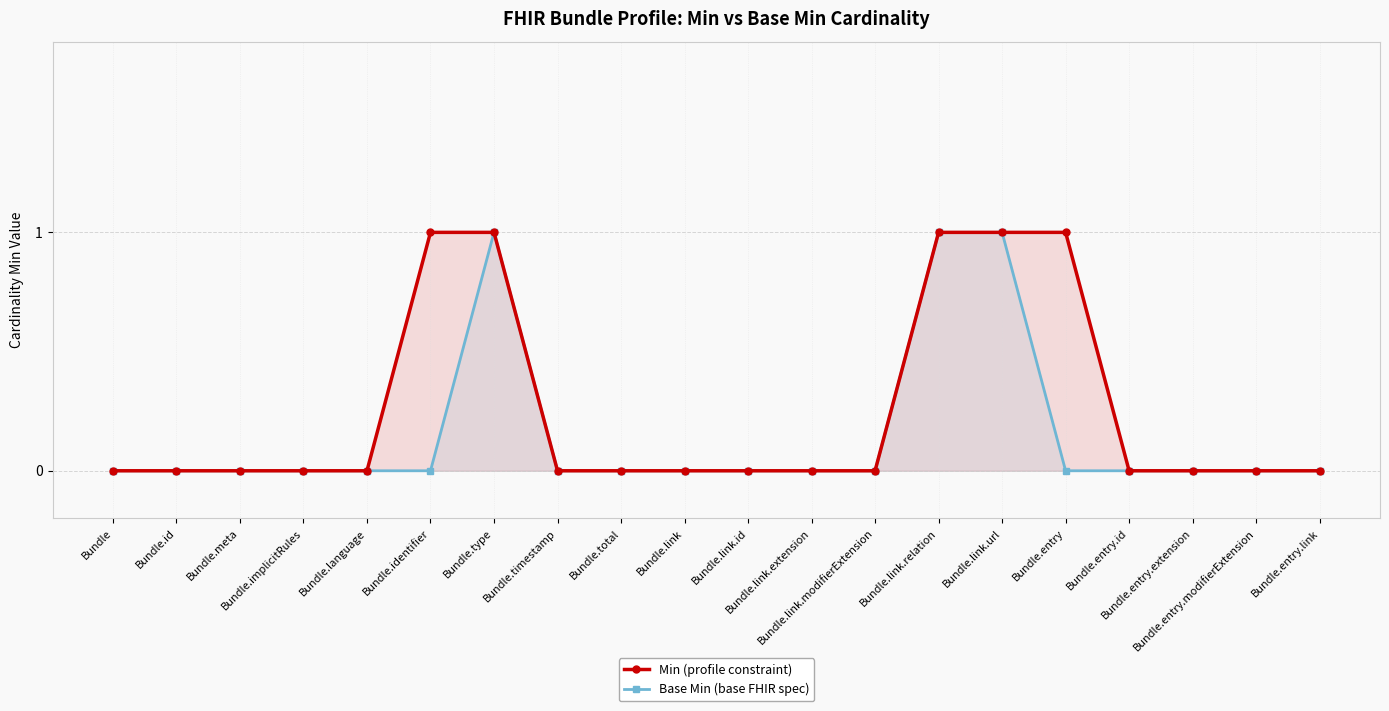

True or false: Min (profile constraint) has more than 0 points higher than both neighbors.

False